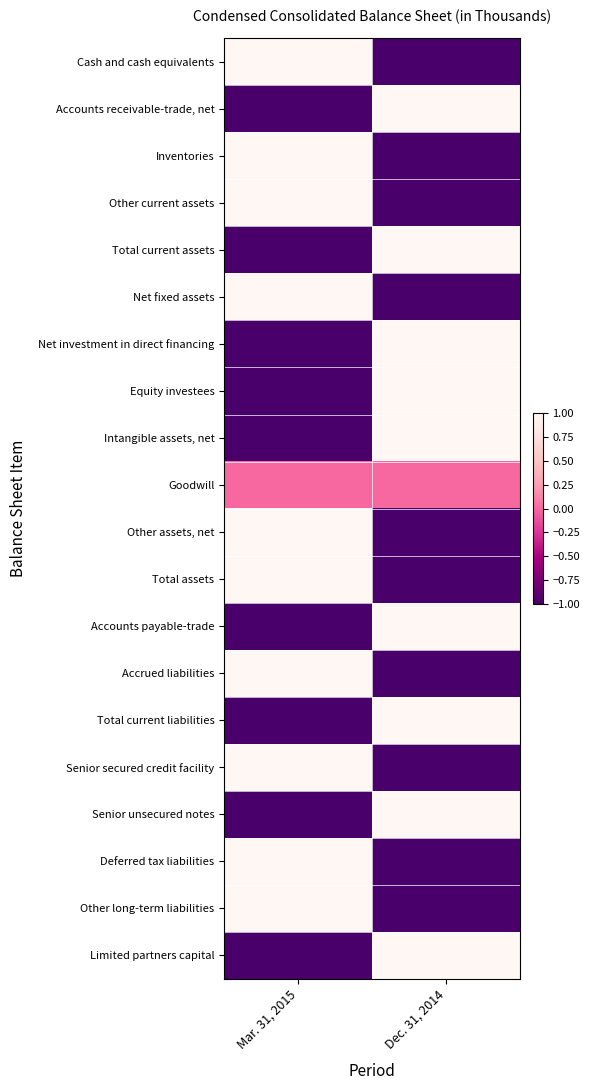

Reading right to left, extract all data points from this chart.

Cash and cash equivalents: Dec. 31, 2014=-1	Mar. 31, 2015=1
Accounts receivable-trade, net: Dec. 31, 2014=1	Mar. 31, 2015=-1
Inventories: Dec. 31, 2014=-1	Mar. 31, 2015=1
Other current assets: Dec. 31, 2014=-1	Mar. 31, 2015=1
Total current assets: Dec. 31, 2014=1	Mar. 31, 2015=-1
Net fixed assets: Dec. 31, 2014=-1	Mar. 31, 2015=1
Net investment in direct financing: Dec. 31, 2014=1	Mar. 31, 2015=-1
Equity investees: Dec. 31, 2014=1	Mar. 31, 2015=-1
Intangible assets, net: Dec. 31, 2014=1	Mar. 31, 2015=-1
Goodwill: Dec. 31, 2014=0	Mar. 31, 2015=0
Other assets, net: Dec. 31, 2014=-1	Mar. 31, 2015=1
Total assets: Dec. 31, 2014=-1	Mar. 31, 2015=1
Accounts payable-trade: Dec. 31, 2014=1	Mar. 31, 2015=-1
Accrued liabilities: Dec. 31, 2014=-1	Mar. 31, 2015=1
Total current liabilities: Dec. 31, 2014=1	Mar. 31, 2015=-1
Senior secured credit facility: Dec. 31, 2014=-1	Mar. 31, 2015=1
Senior unsecured notes: Dec. 31, 2014=1	Mar. 31, 2015=-1
Deferred tax liabilities: Dec. 31, 2014=-1	Mar. 31, 2015=1
Other long-term liabilities: Dec. 31, 2014=-1	Mar. 31, 2015=1
Limited partners capital: Dec. 31, 2014=1	Mar. 31, 2015=-1